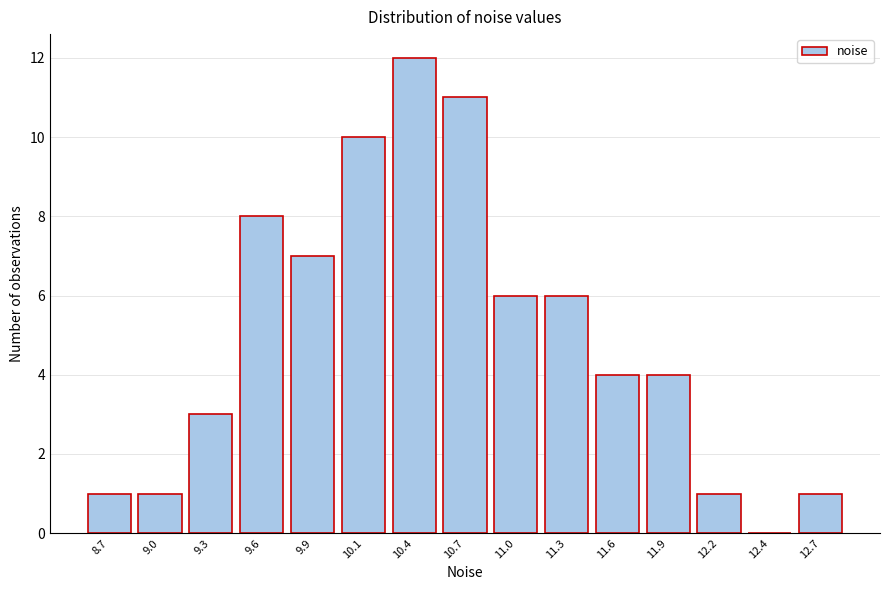

Reading right to left, extract all data points from this chart.

12.7=1	12.4=0	12.2=1	11.9=4	11.6=4	11.3=6	11.0=6	10.7=11	10.4=12	10.1=10	9.9=7	9.6=8	9.3=3	9.0=1	8.7=1